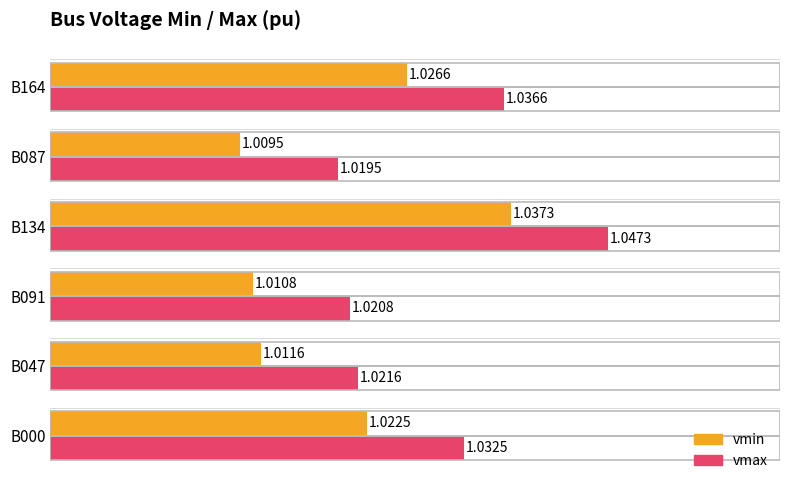

Which category has the highest value in the vmin series?

B134